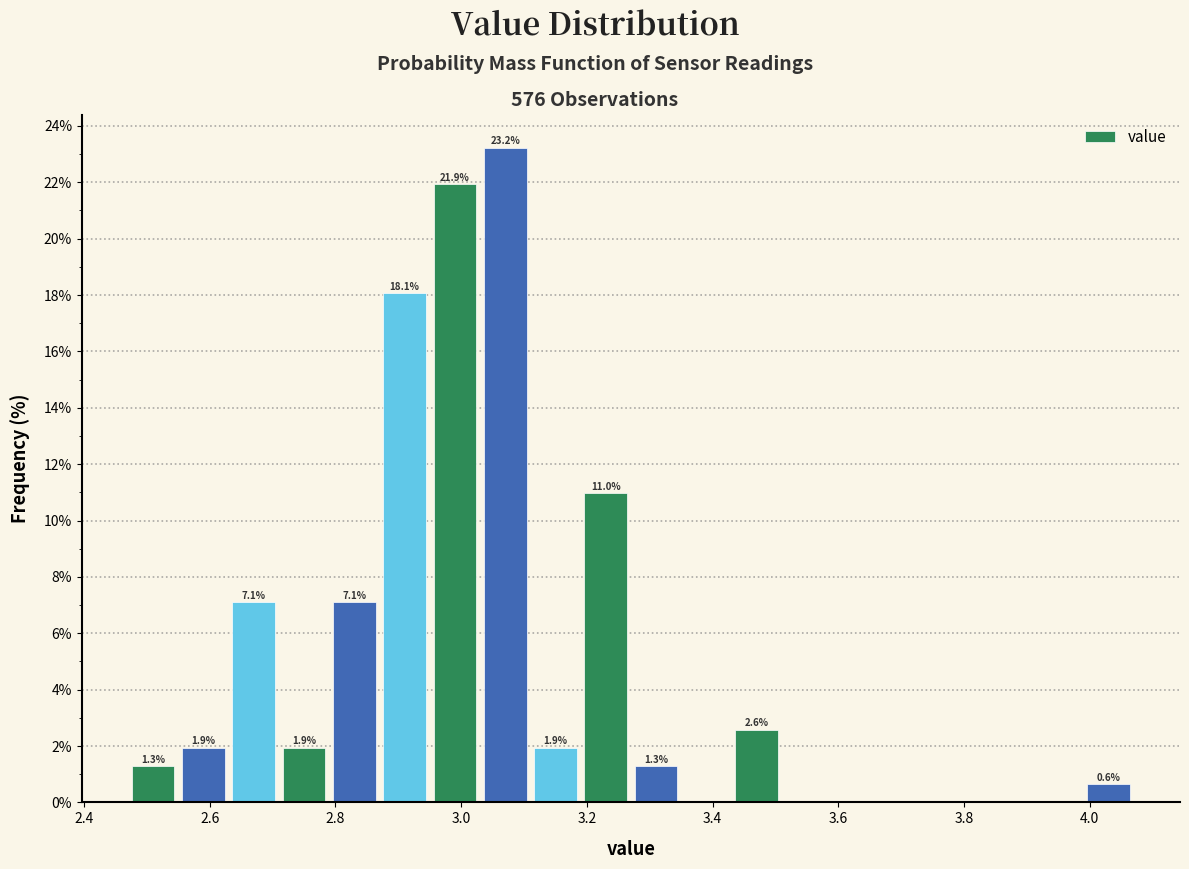

Which range on the x-axis has the tallest bar?

3.03 to 3.11